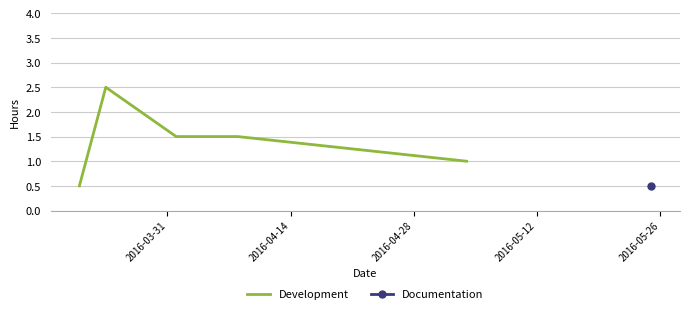

At which label is the value closest to 1?

2016-05-26